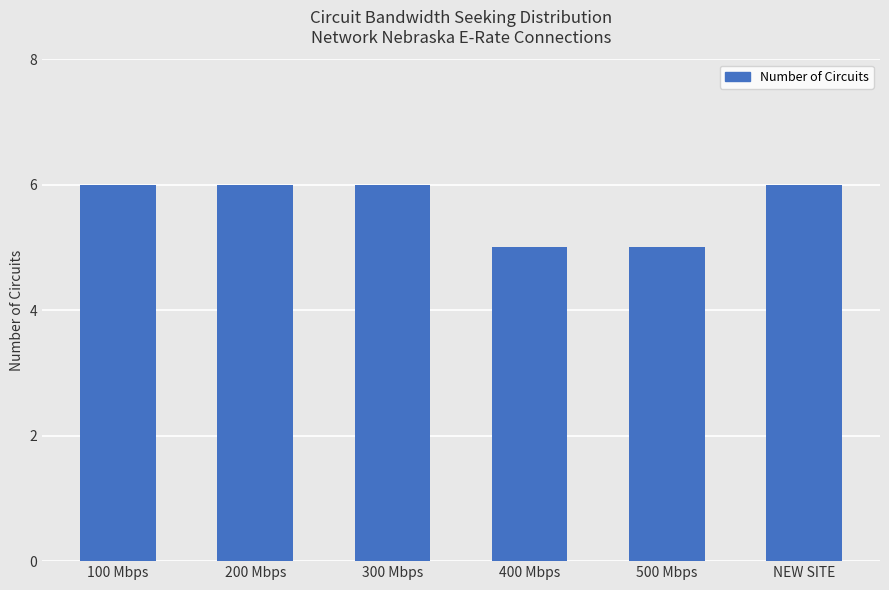

What is the maximum value shown in the chart?

6